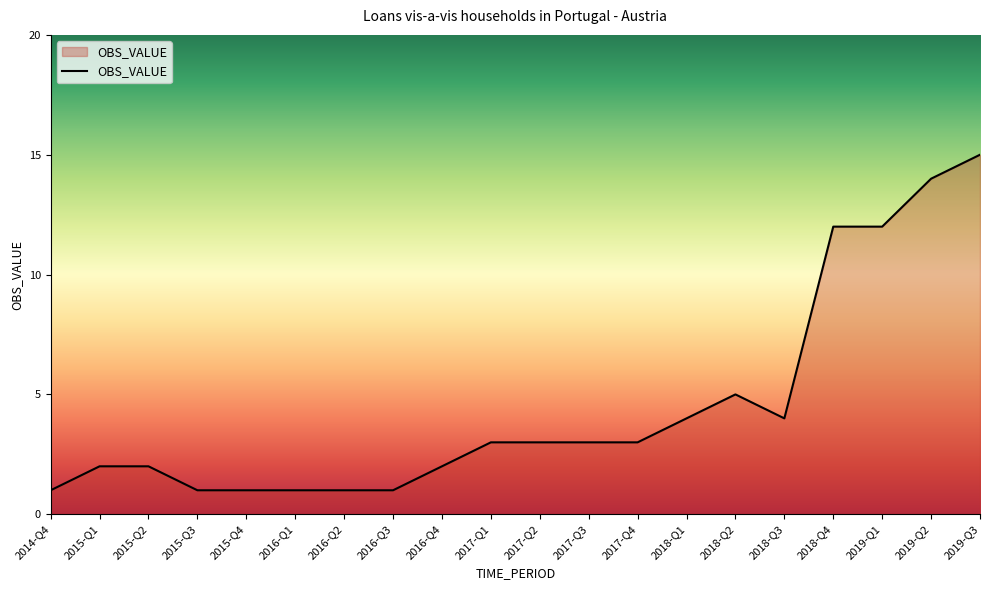

Reading right to left, list all the values displayed in this chart.

2019-Q3=15	2019-Q2=14	2019-Q1=12	2018-Q4=12	2018-Q3=4	2018-Q2=5	2018-Q1=4	2017-Q4=3	2017-Q3=3	2017-Q2=3	2017-Q1=3	2016-Q4=2	2016-Q3=1	2016-Q2=1	2016-Q1=1	2015-Q4=1	2015-Q3=1	2015-Q2=2	2015-Q1=2	2014-Q4=1